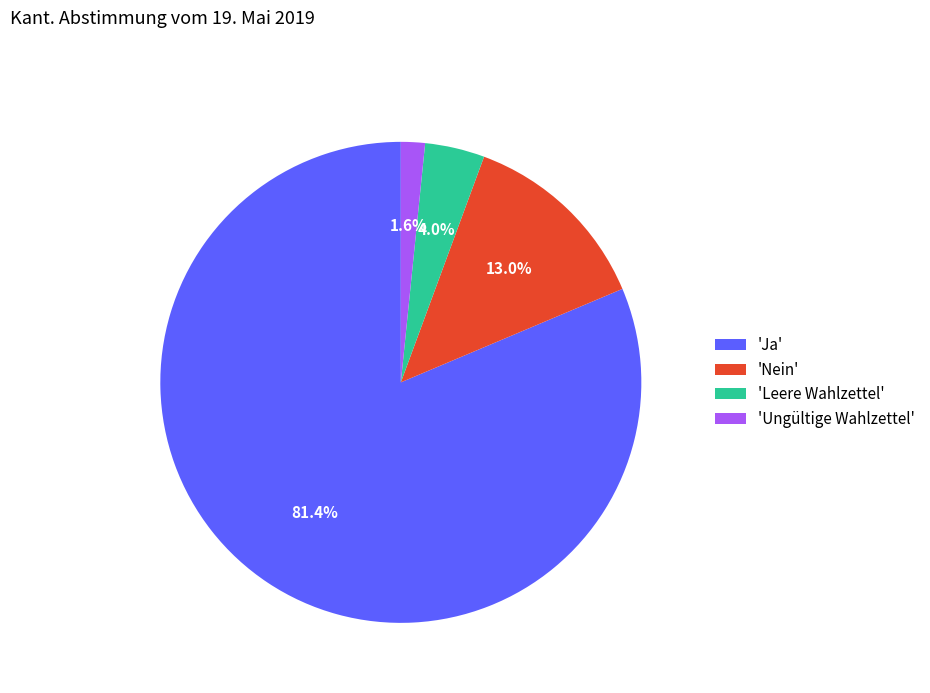

Which slice represents more than half of the pie?

'Ja'